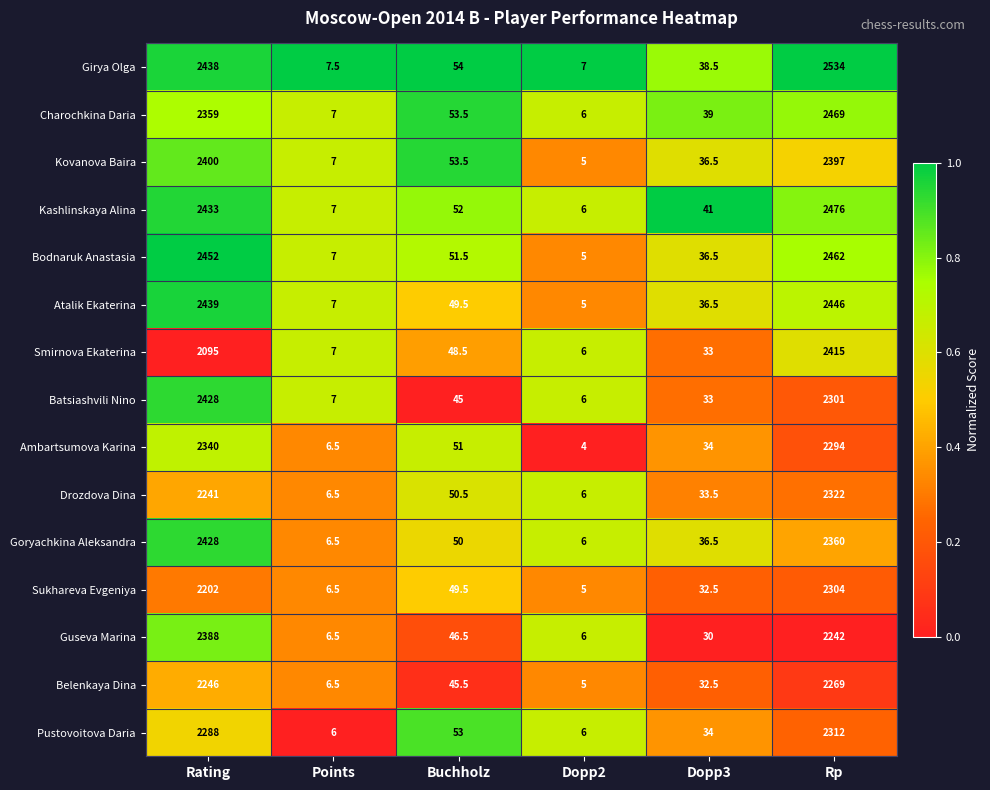

At which category does the chart reach its minimum across all series?

Dopp2